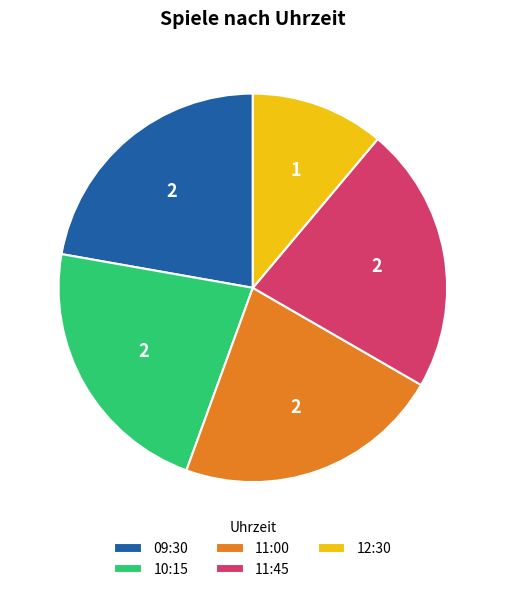

Do 11:00 and 11:45 together represent more than half of the pie?

No